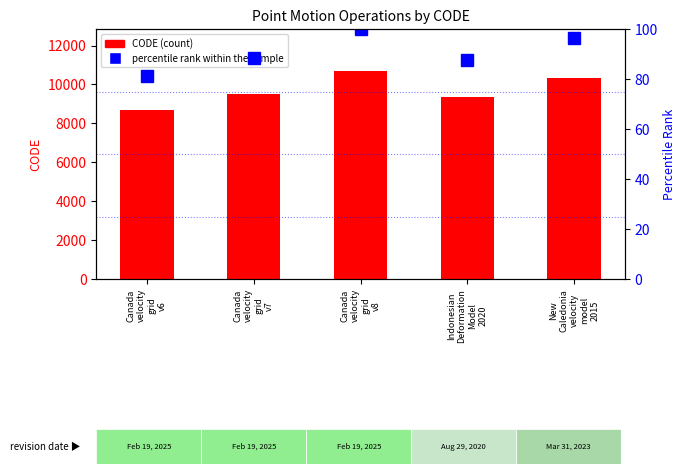

Reading left to right, what are all the values shown in this chart?

CODE: 8676.0	9483.0	10707.0	9375.0	10323.0
percentile rank within the sample: 81.0	88.6	100.0	87.6	96.4